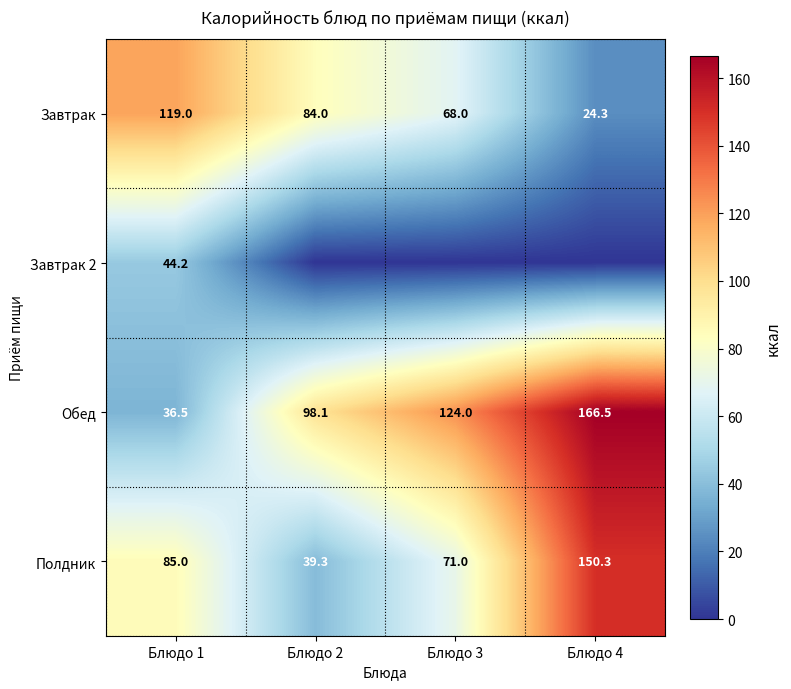

What is the maximum value shown in the chart?

166.5